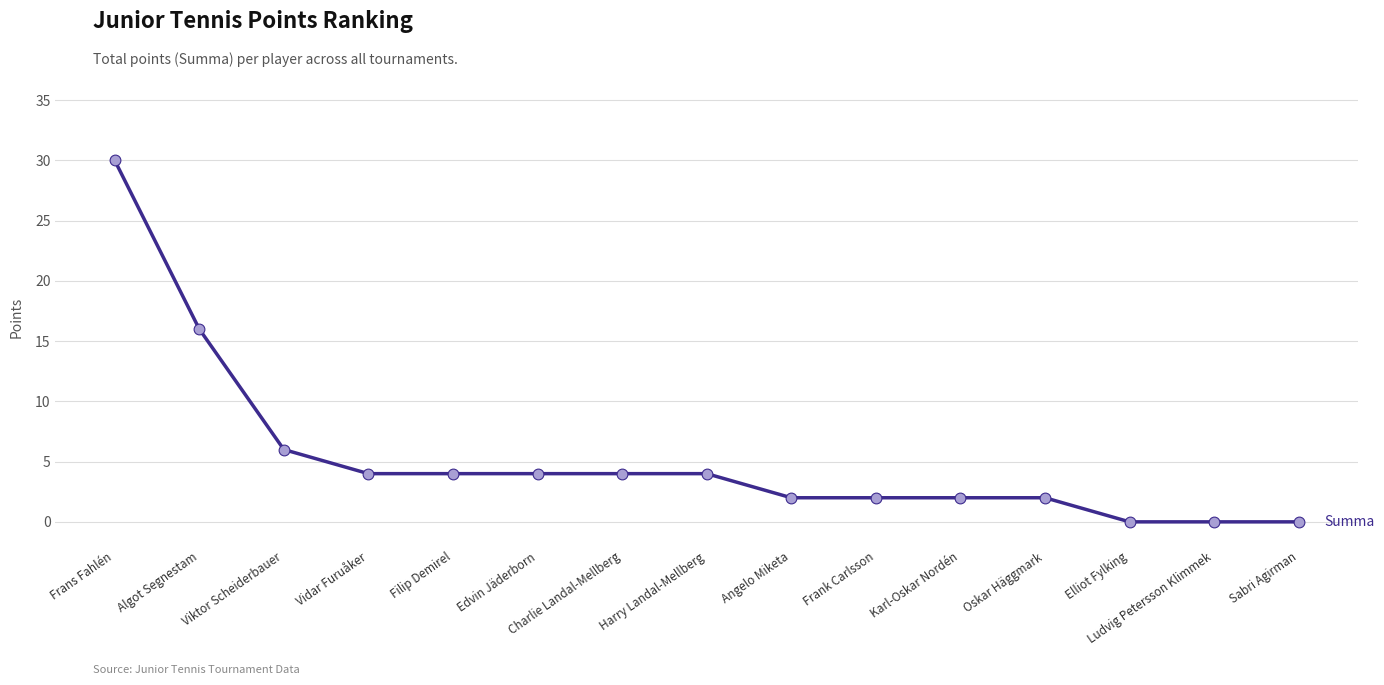

What is the change in value from Frans Fahlén to Charlie Landal-Mellberg?

-26